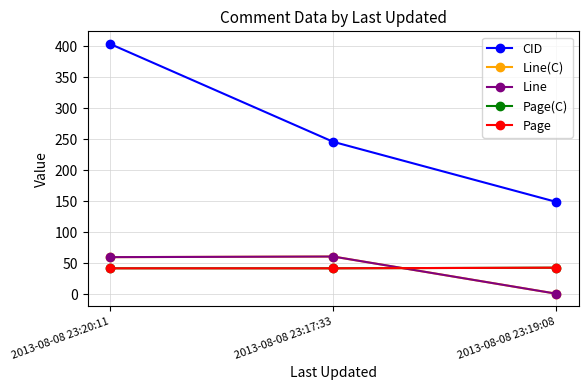

Is this an area chart (filled region under the line)?

No